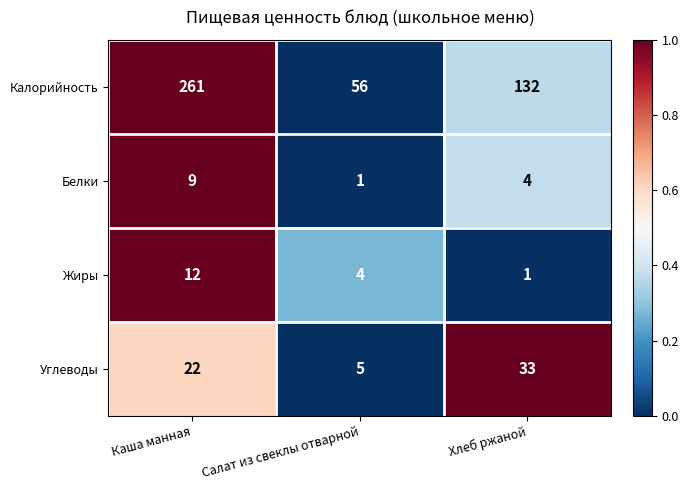

Rank the series by their maximum value, from lowest to highest.

Белки, Жиры, Углеводы, Калорийность